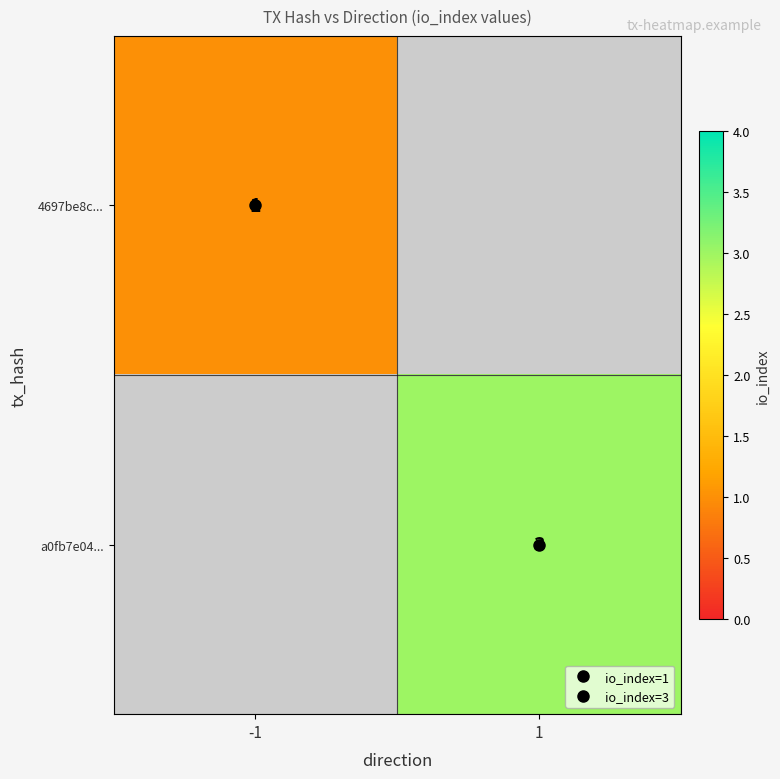

What is the maximum value for 4697be8c...?

1.0